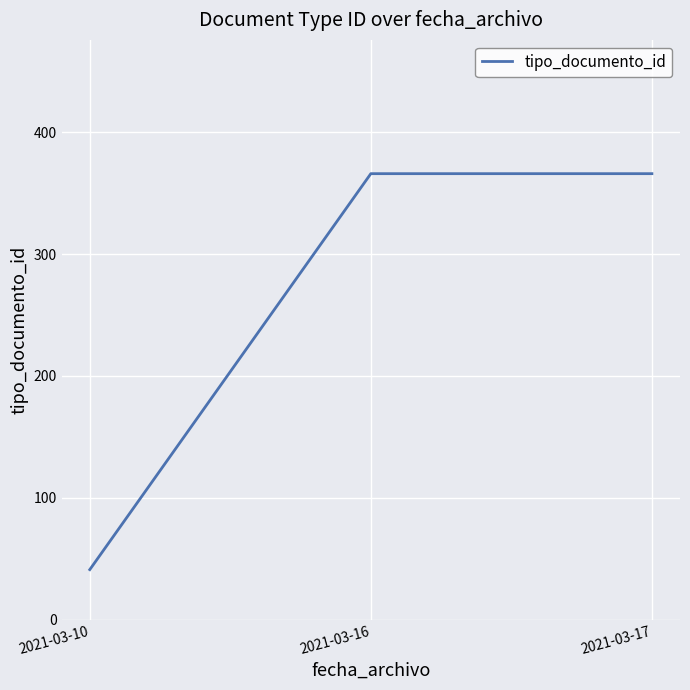

What is the difference between the second highest and minimum values?

325